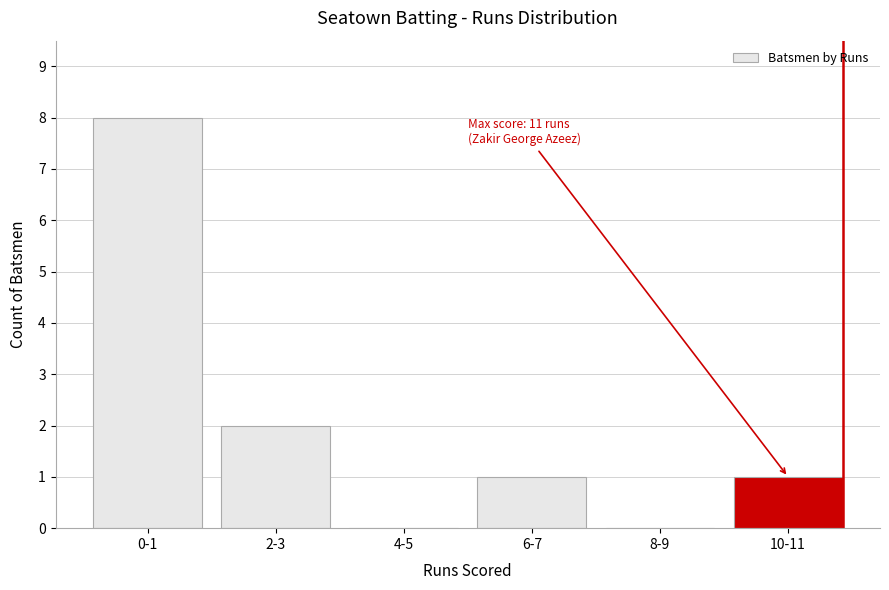

Reading left to right, extract all data points from this chart.

0-1=8	2-3=2	4-5=0	6-7=1	8-9=0	10-11=1